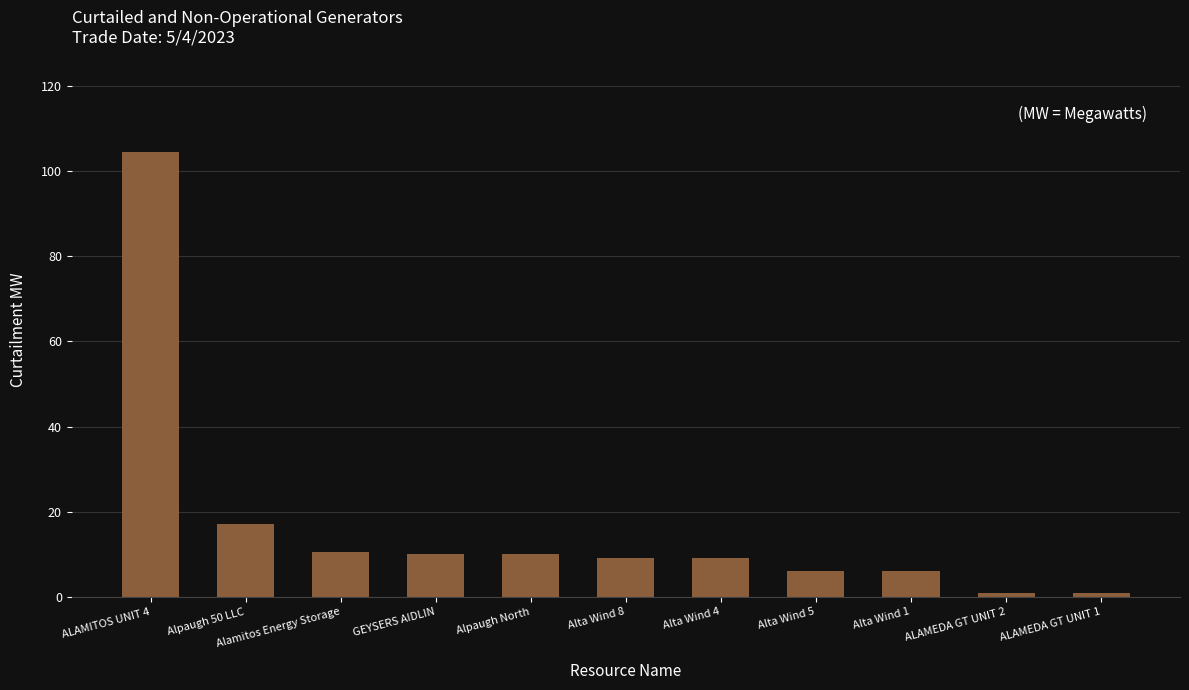

What is the smallest value displayed?

1.0